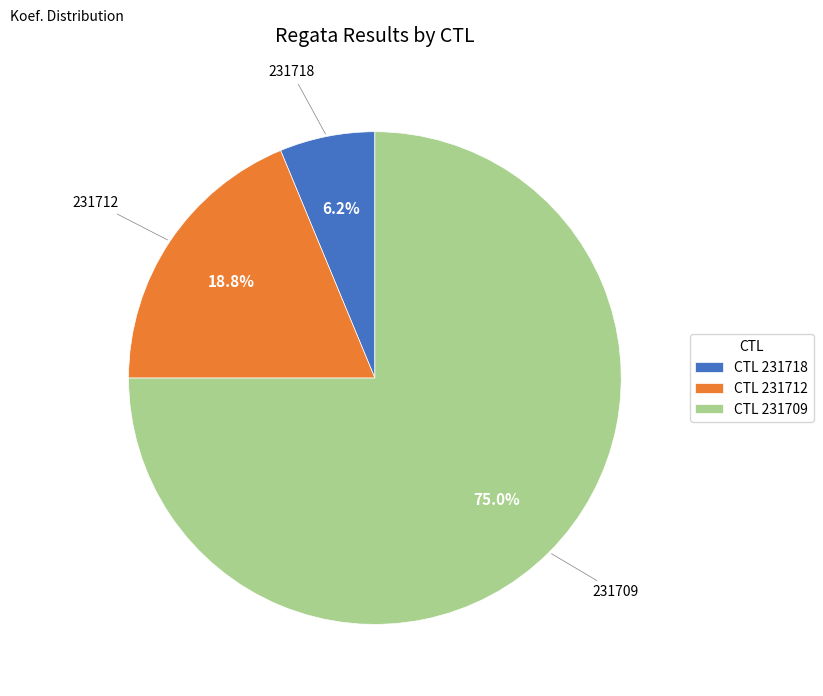

Rank the categories by value from highest to lowest.

CTL 231709, CTL 231712, CTL 231718